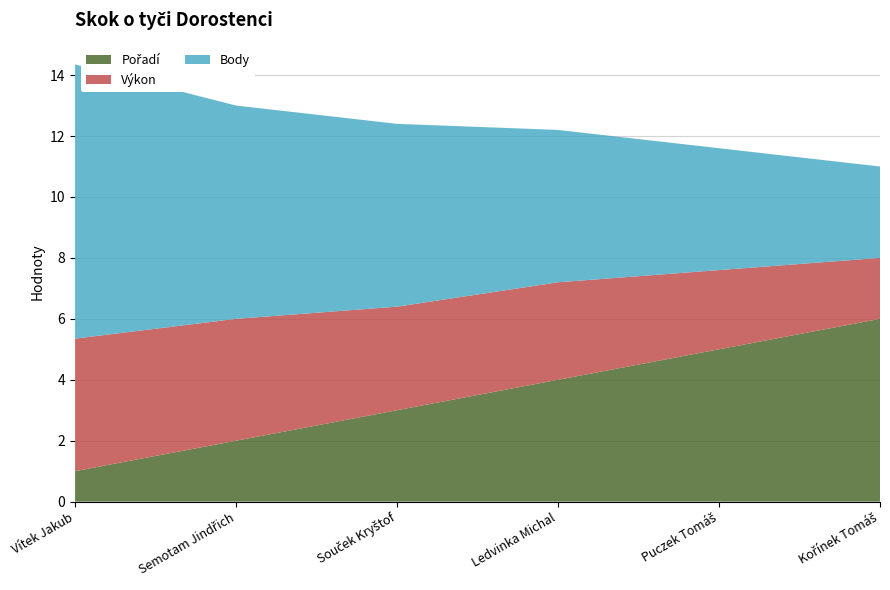

Reading left to right, transcribe all the data shown in this chart.

Pořadí: 1.0	2.0	3.0	4.0	5.0	6.0
Výkon: 4.3	4.0	3.4	3.2	2.6	2.0
Body: 9.0	7.0	6.0	5.0	4.0	3.0